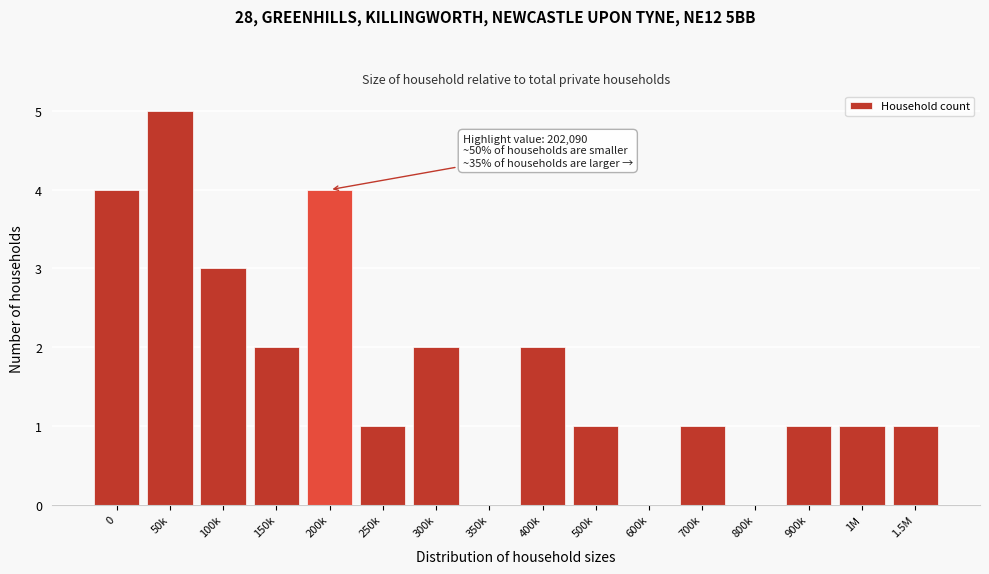

Reading right to left, what are all the values shown in this chart?

1.5M=1	1M=1	900k=1	800k=0	700k=1	600k=0	500k=1	400k=2	350k=0	300k=2	250k=1	200k=4	150k=2	100k=3	50k=5	0=4